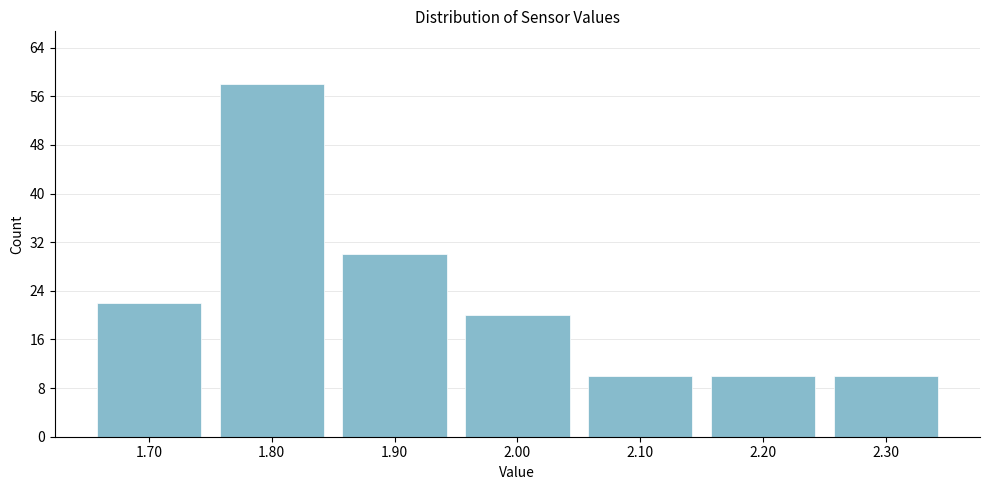

How tall is the bar that spans 2.05 to 2.15 on the x-axis? The values are not printed on the chart, so give them approximately, as read against the axis.

10